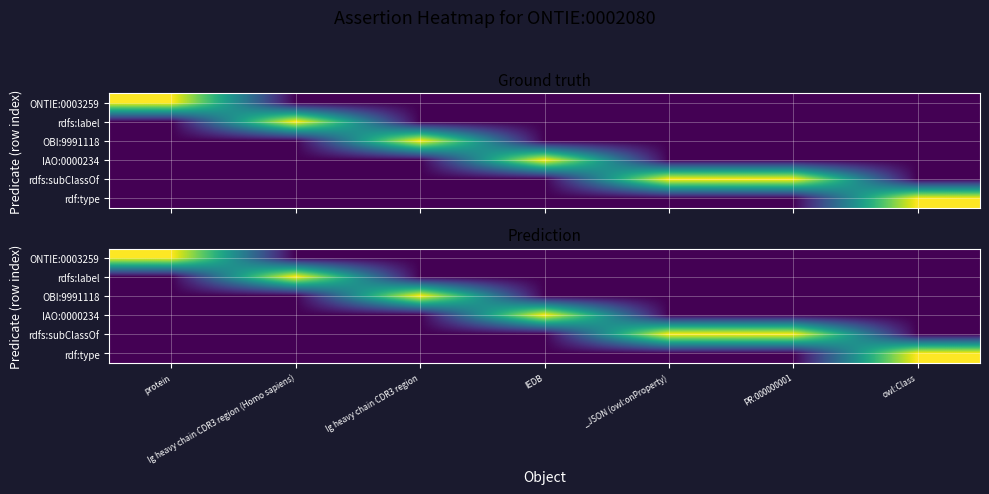

Which series has the widest spread of values?

ONTIE:0003259